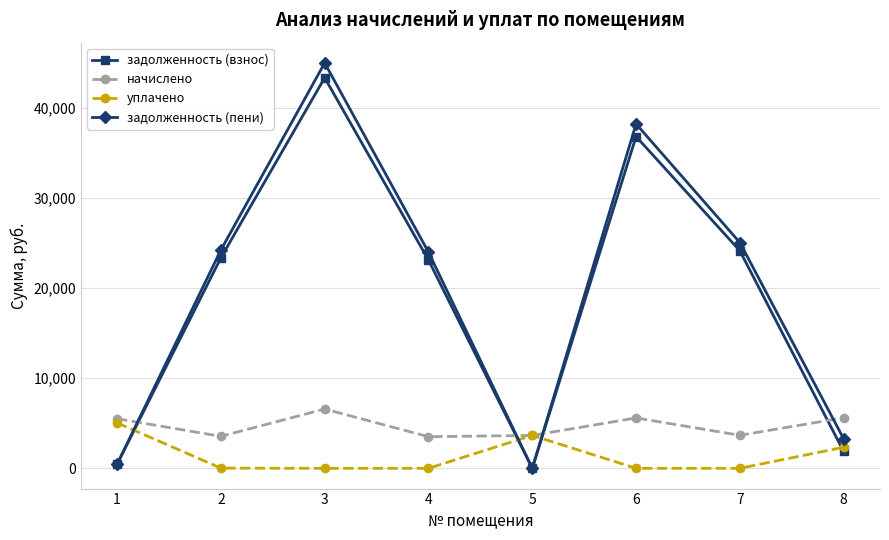

What are all the series names shown in the legend?

задолженность (взнос), начислено, уплачено, задолженность (пени)